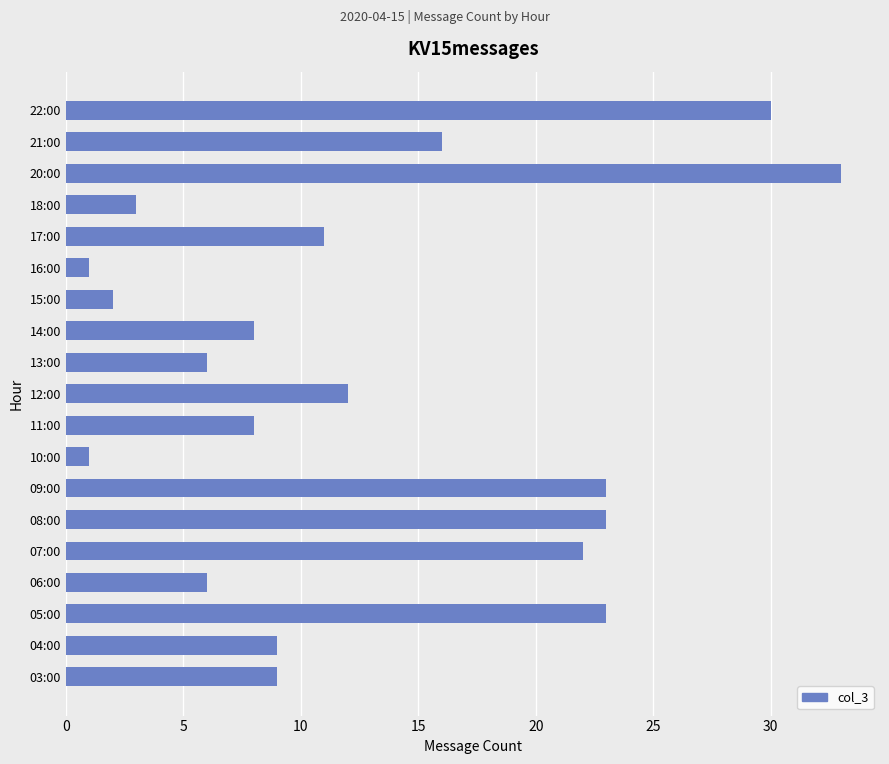

Between 16:00 and 14:00, which is larger?

14:00